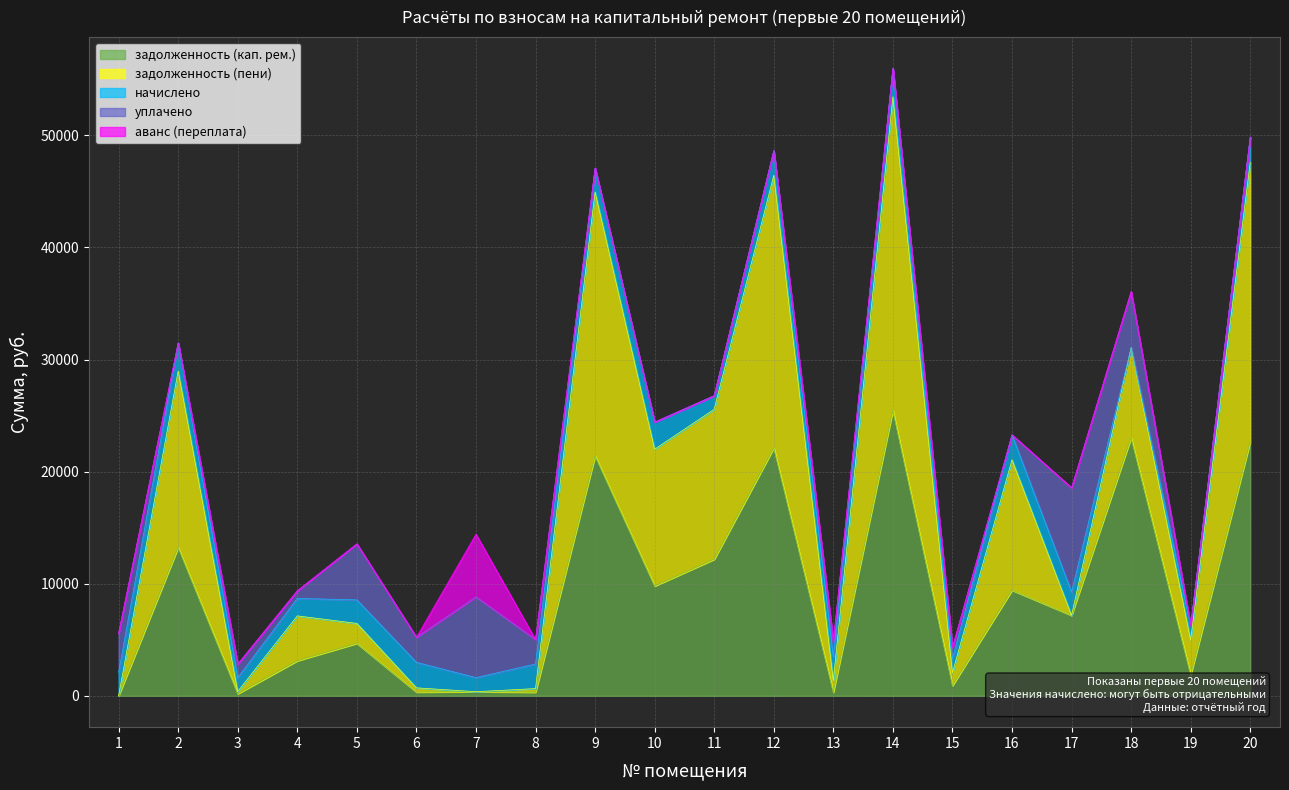

The value of аванс (переплата) at 16 is 0.0. True or false?

True